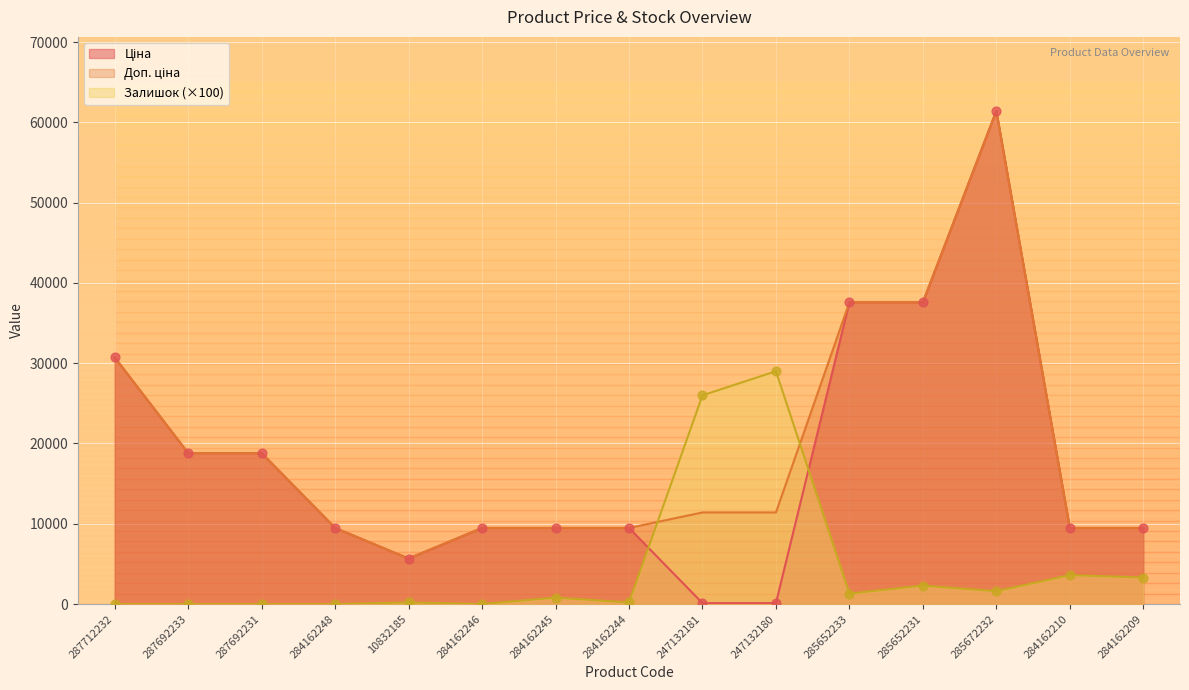

What are all the series names shown in the legend?

Ціна, Доп. ціна, Залишок